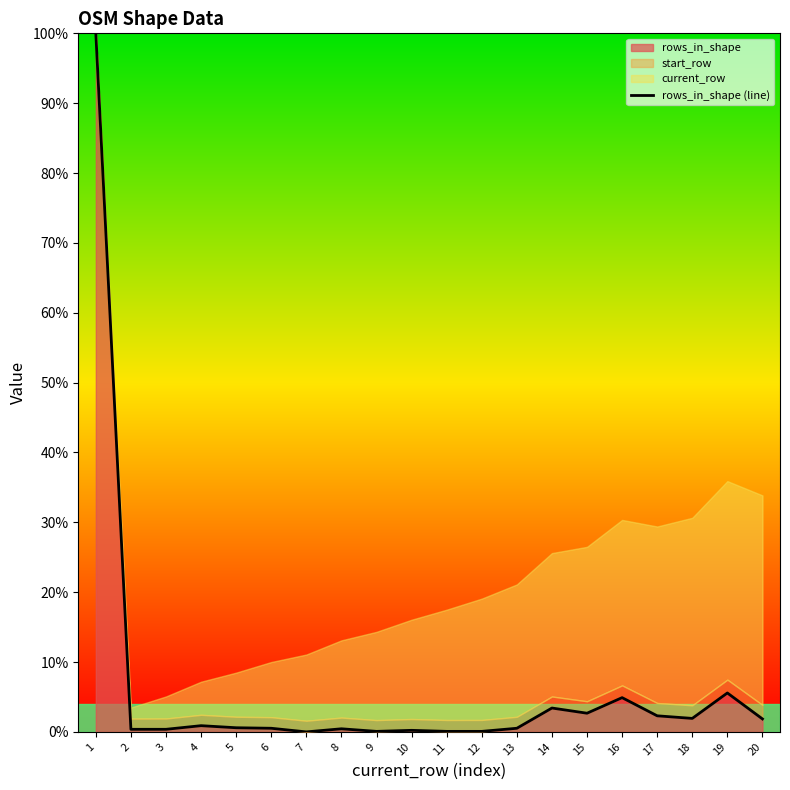

Reading left to right, extract all data points from this chart.

100.0	0.4	0.4	0.9	0.6	0.5	0.0	0.4	0.1	0.2	0.1	0.1	0.5	3.4	2.7	4.9	2.3	1.9	5.6	1.9